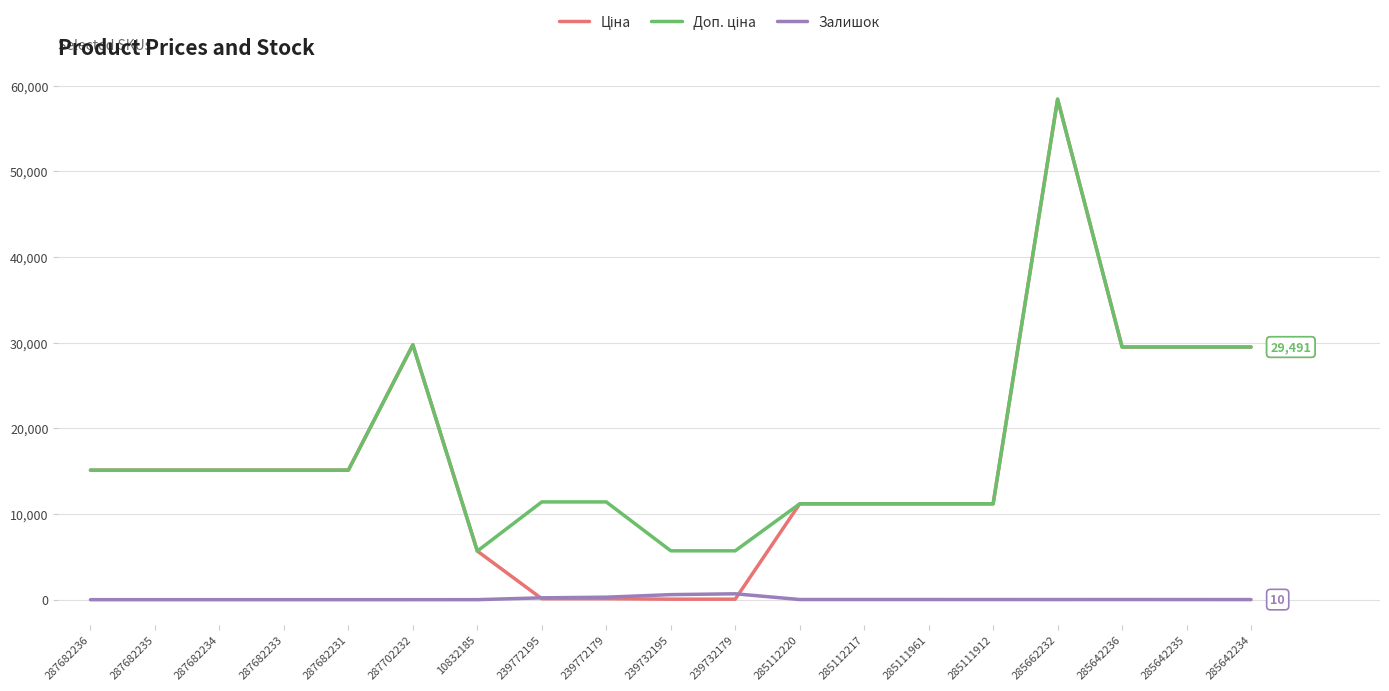

At which category does the chart reach its peak across all series?

285662232